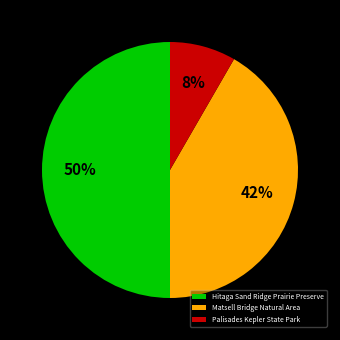

Which category has the biggest portion of the pie?

Hitaga Sand Ridge Prairie Preserve